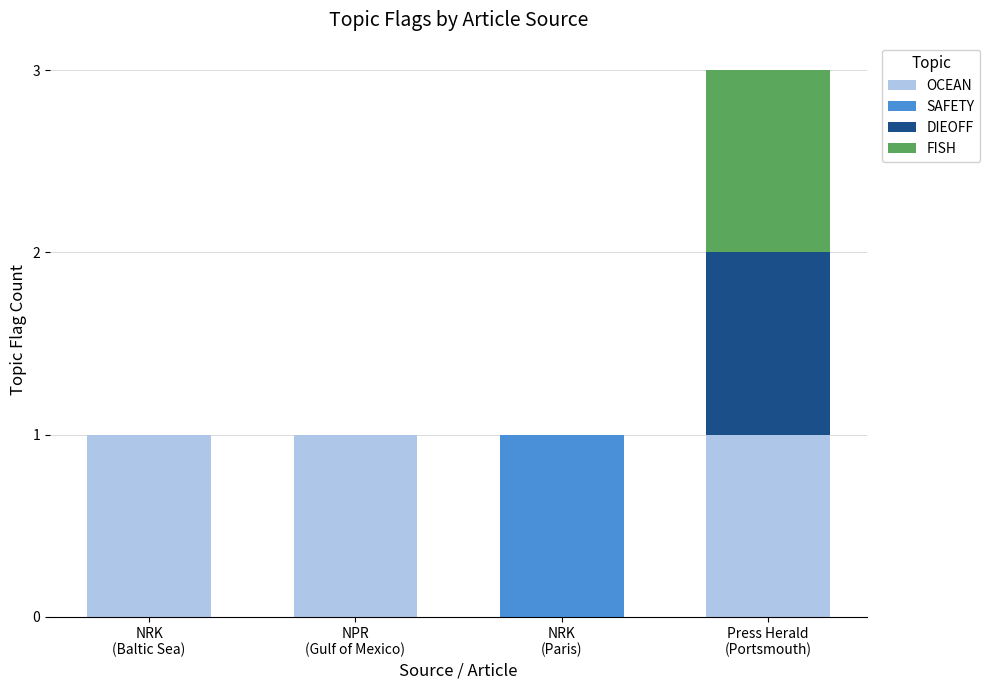

Are the bars horizontal?

No